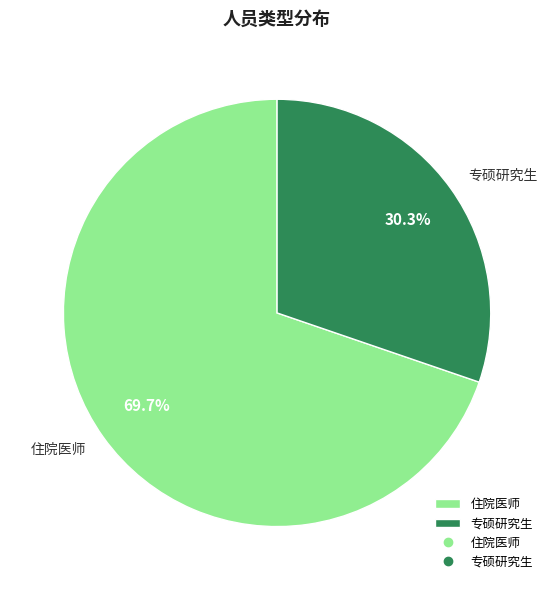

To the nearest percent, what is the difference between the largest and smallest slice percentages?

39%